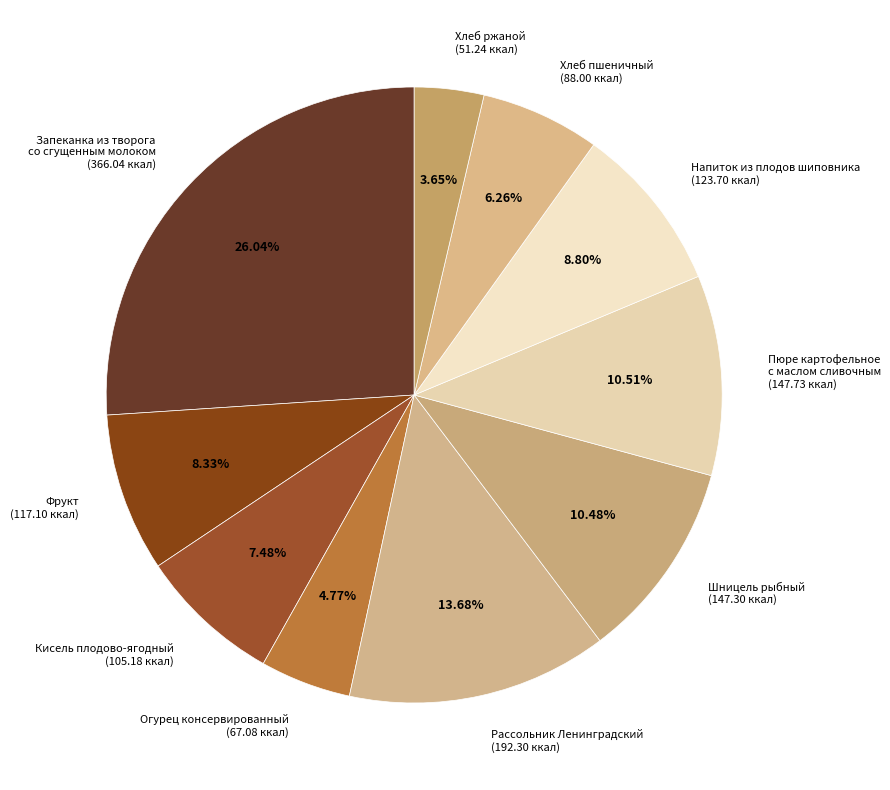

How many segments does this pie chart have?

10